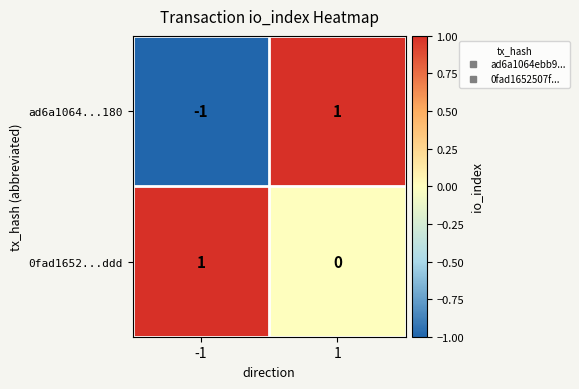

How many values in the ad6a1064...180 series are below 1?

1